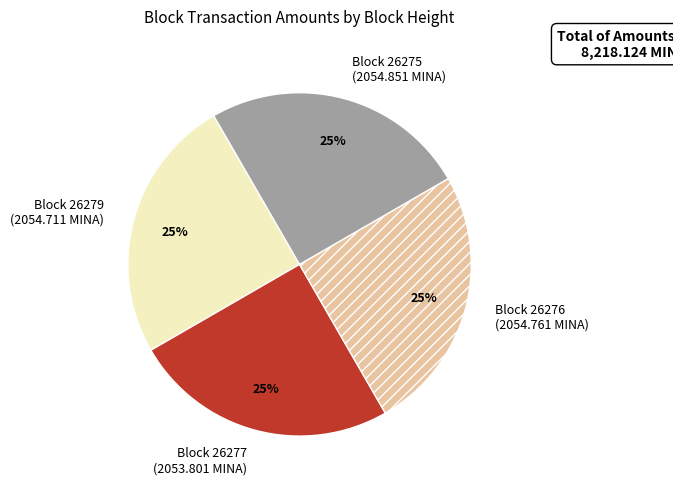

To the nearest percent, what is the combined percentage of Block 26277 (2053.801 MINA) and Block 26276 (2054.761 MINA)?

50%